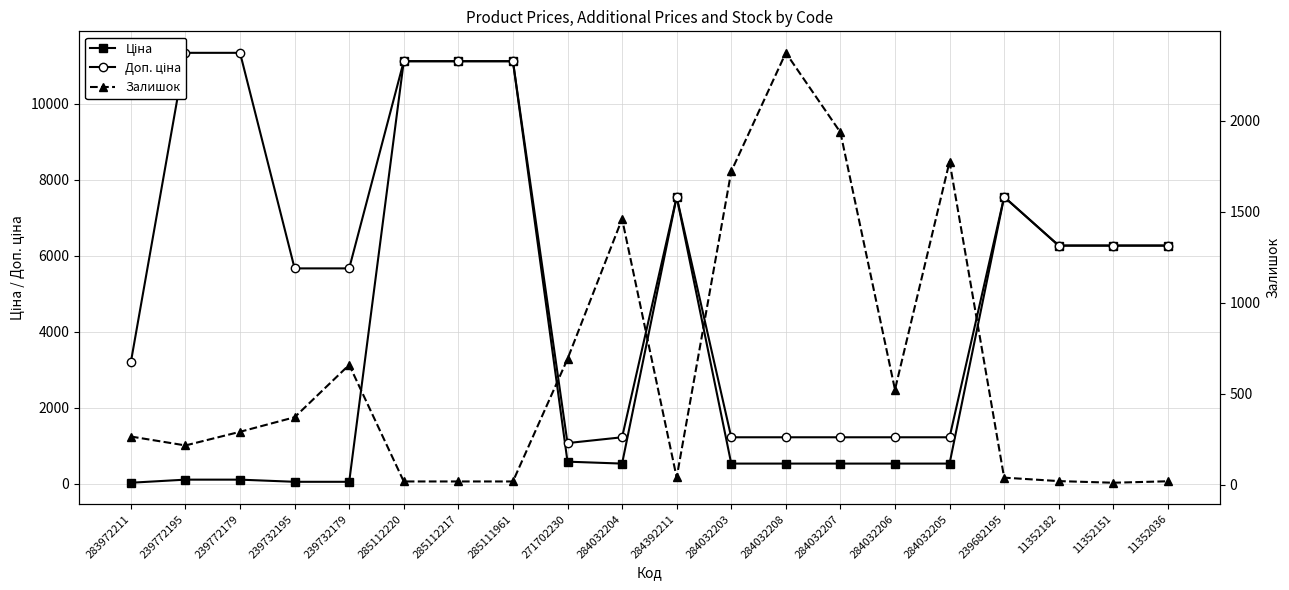

What is the average value of the Доп. ціна series?

5643.9